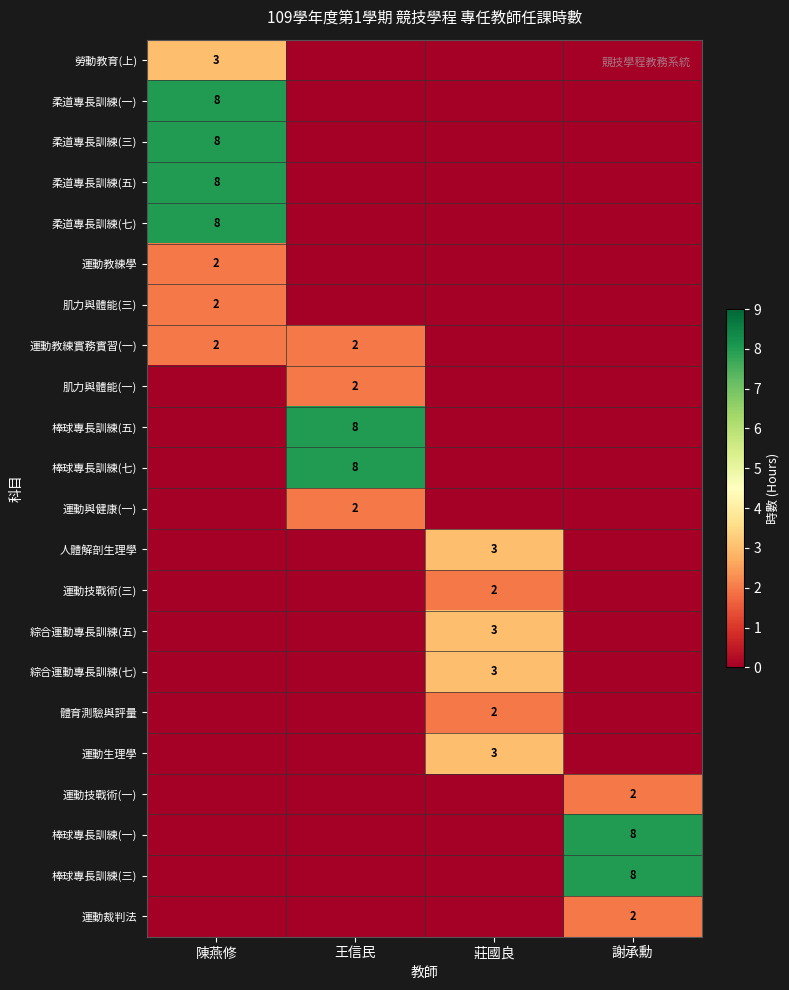

The 棒球專長訓練(一) series shows 8 at 謝承勳. True or false?

True